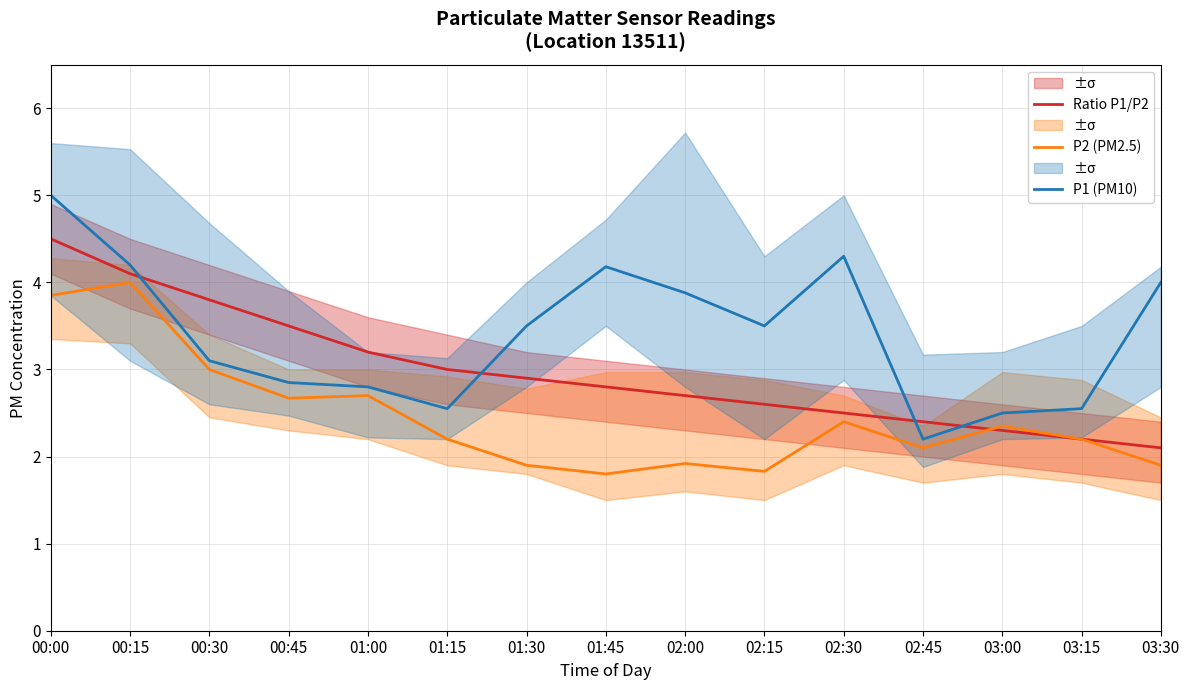

True or false: P1 (PM10) and Ratio P1/P2 intersect in this chart.

True